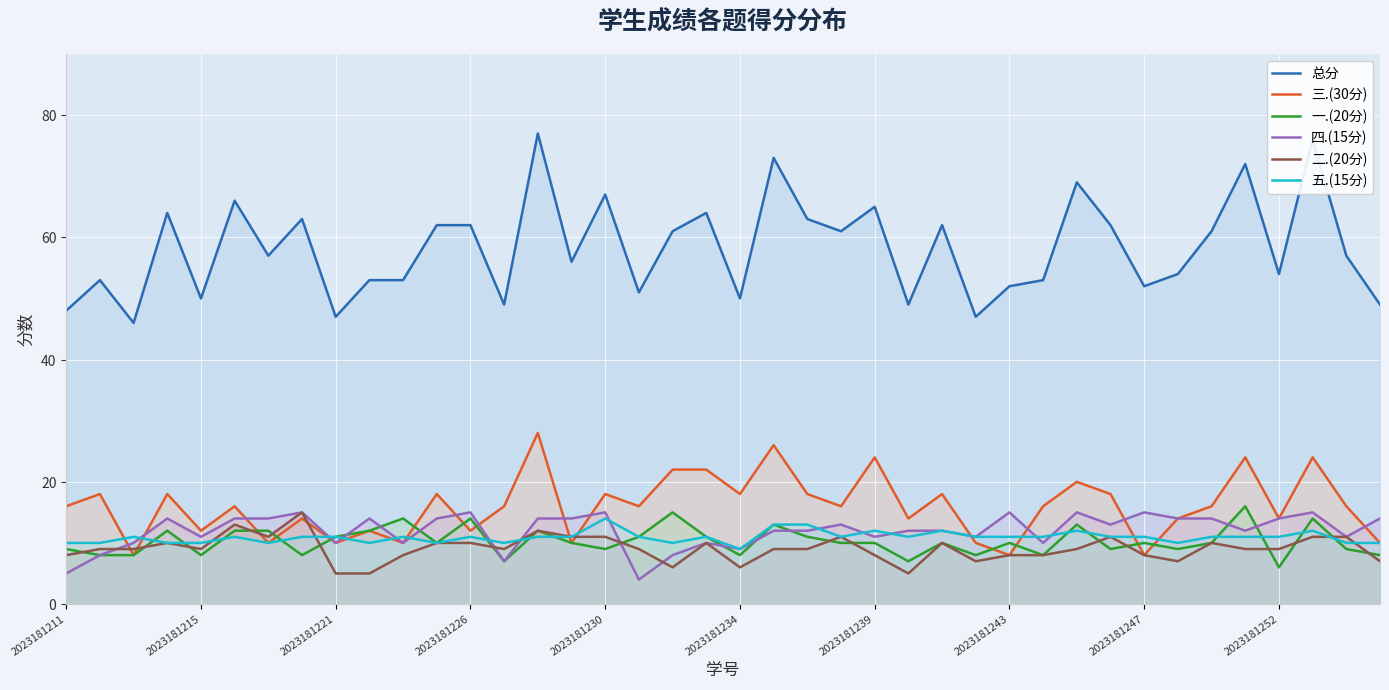

At how many categories does at least one series exceed 14?

40